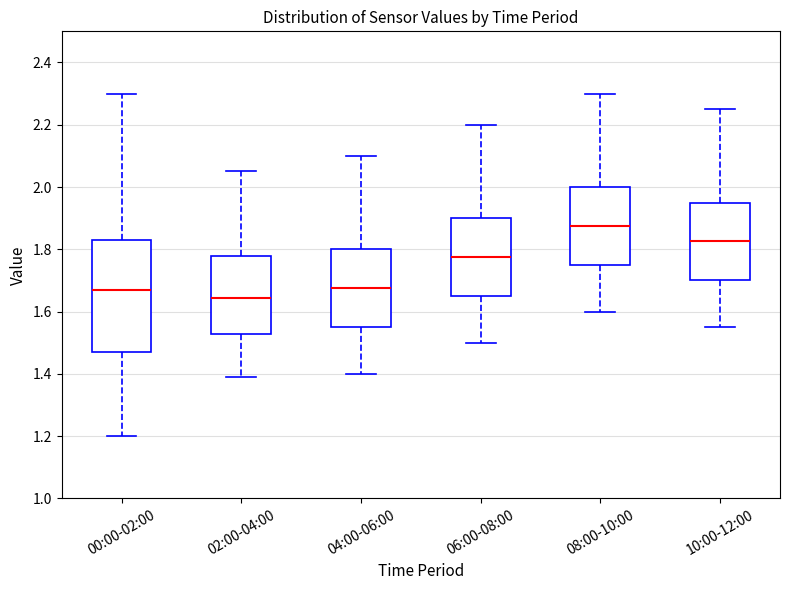

Where does the median line of the box for 00:00-02:00 sit on the y-axis? The values are not printed on the chart, so give them approximately, as read against the axis.

1.68